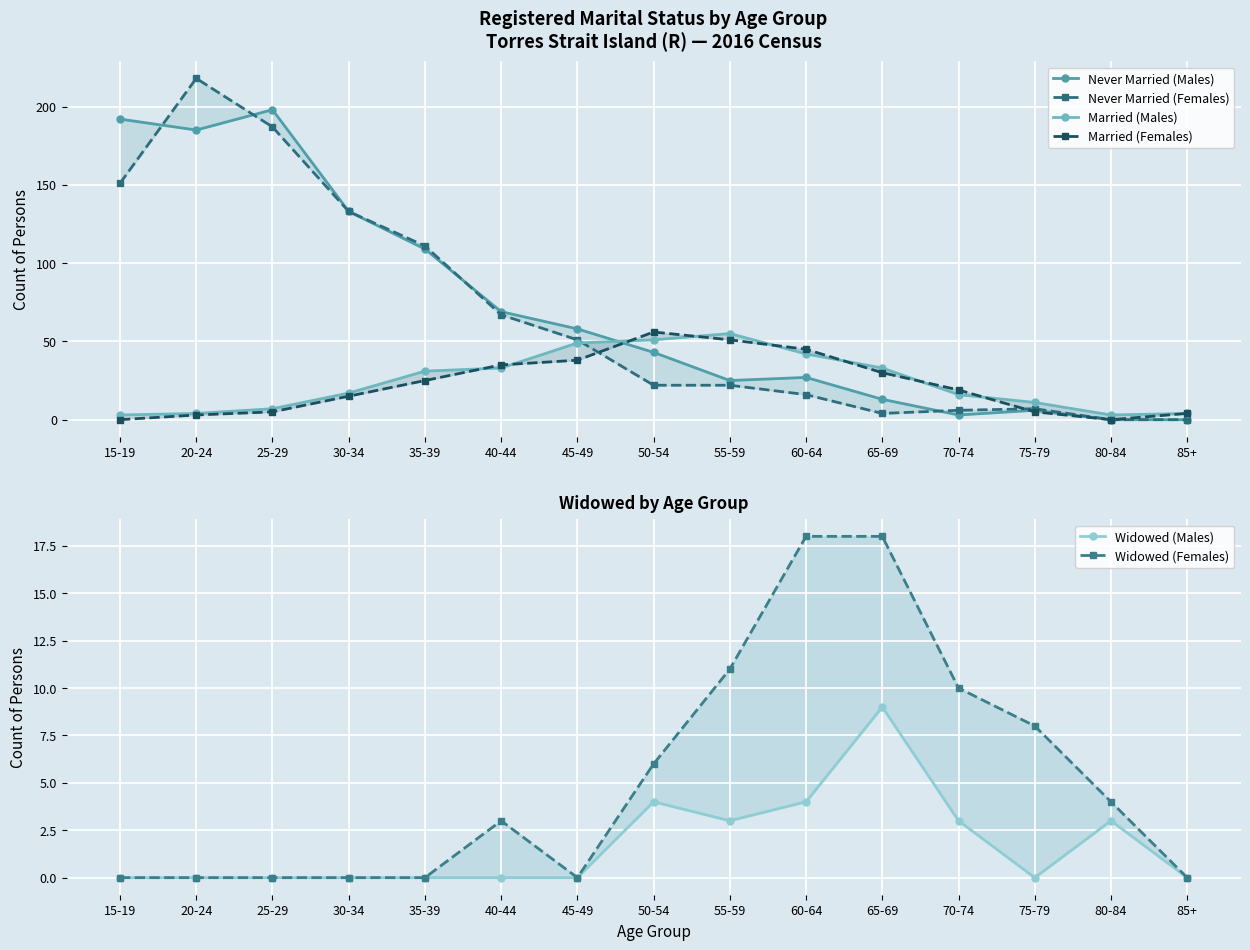

How many data points in Married (Females) are less than 19?

7